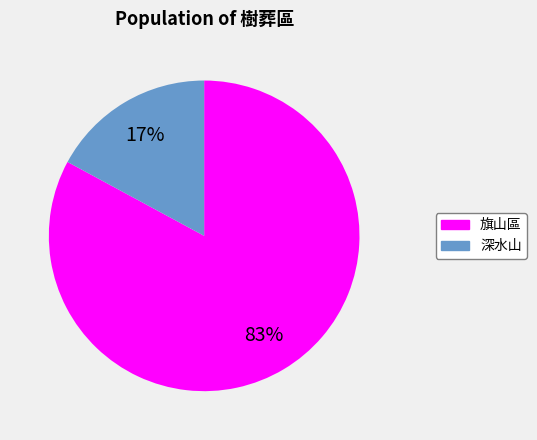

Is 旗山區 the majority of the pie?

Yes